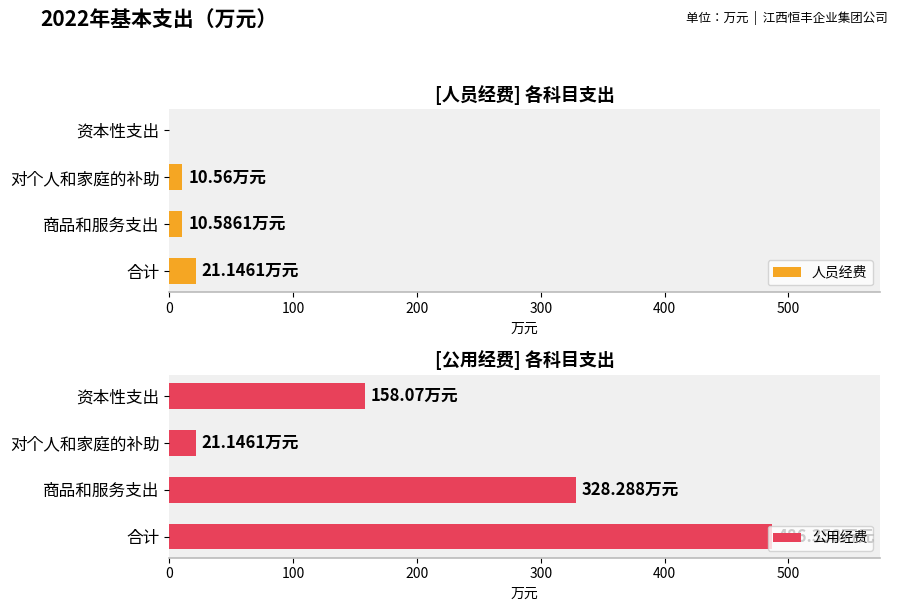

True or false: 人员经费 has a value of 0.0 at 300.

True